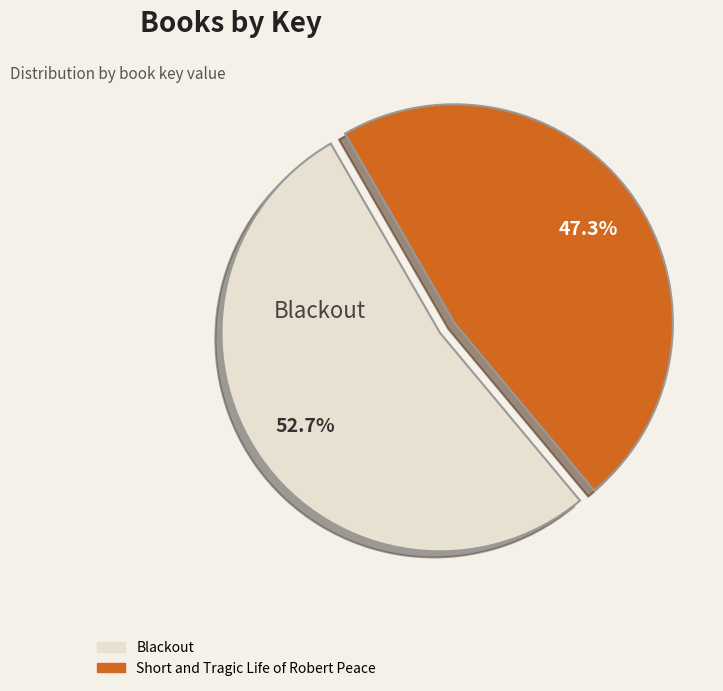

Does any single category account for the majority?

Yes